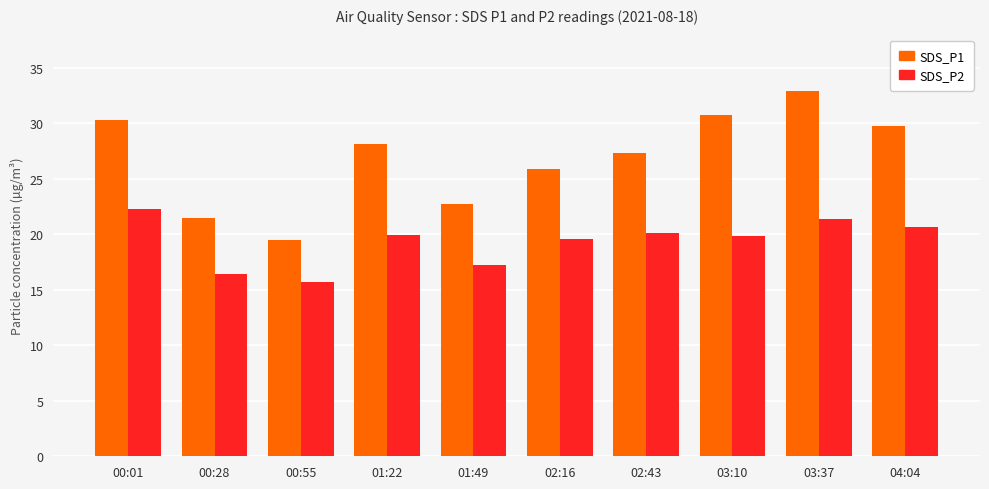

What is the difference between the highest and lowest values at 00:01?

8.0